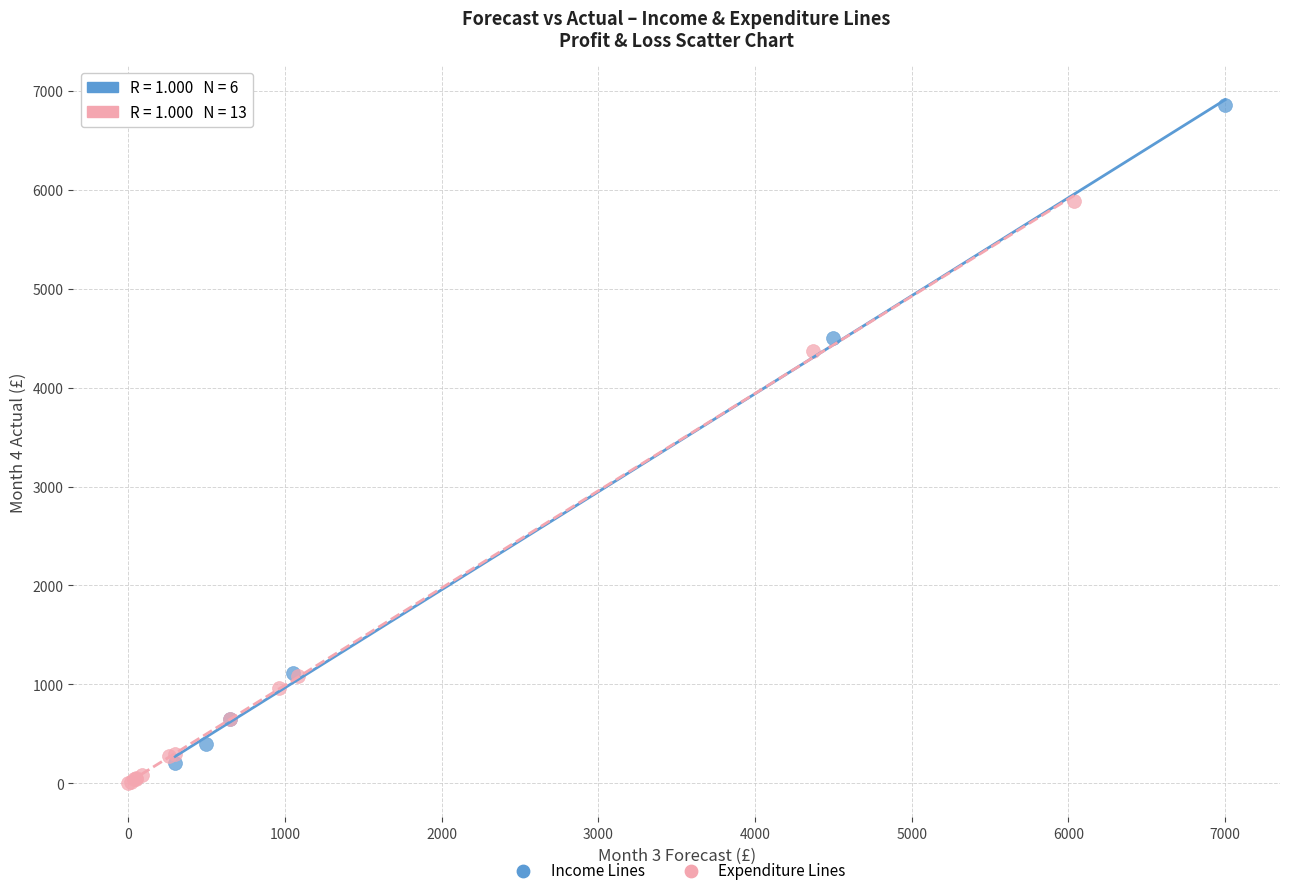

Which series contains the highest Y value?

Income Lines